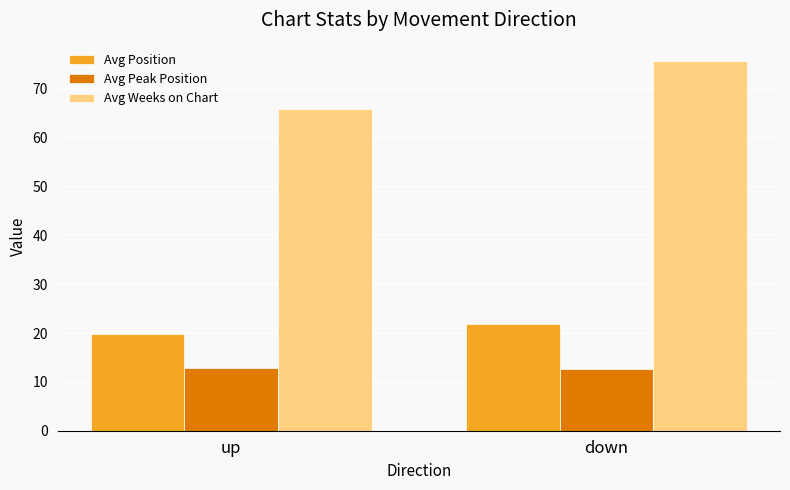

What is the difference between the maximum and minimum values in the Avg Position series?

2.1